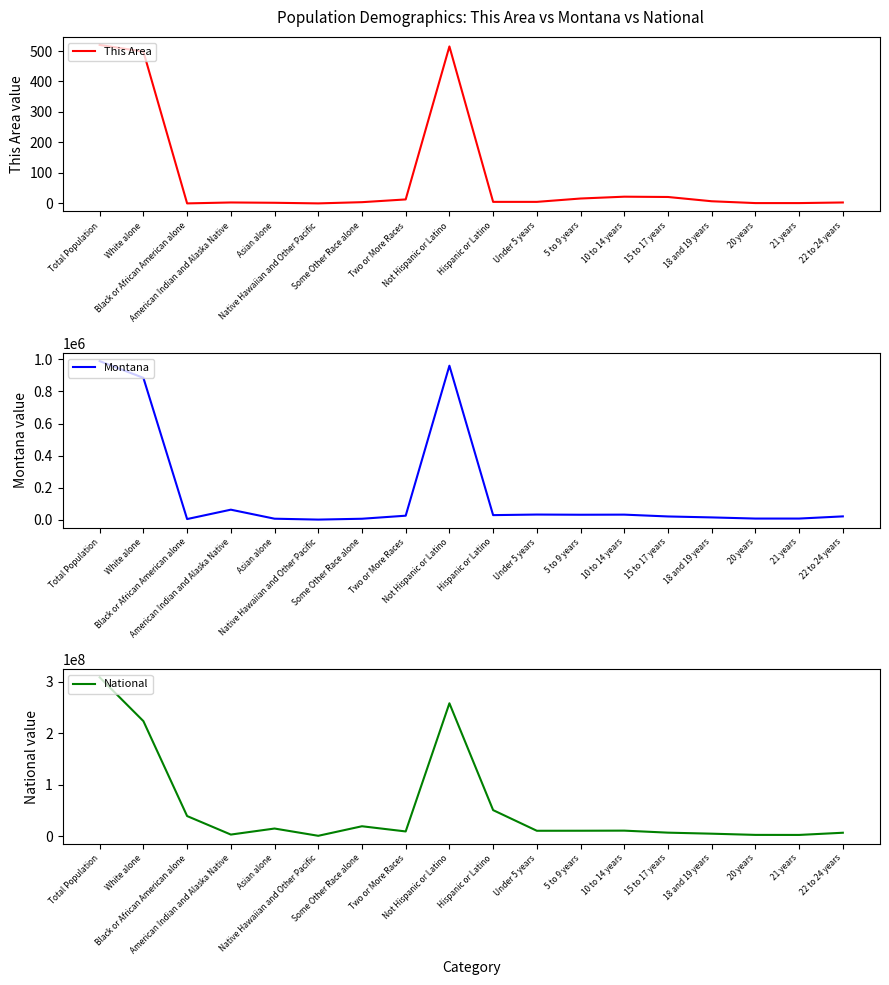

True or false: This Area and National intersect in this chart.

False